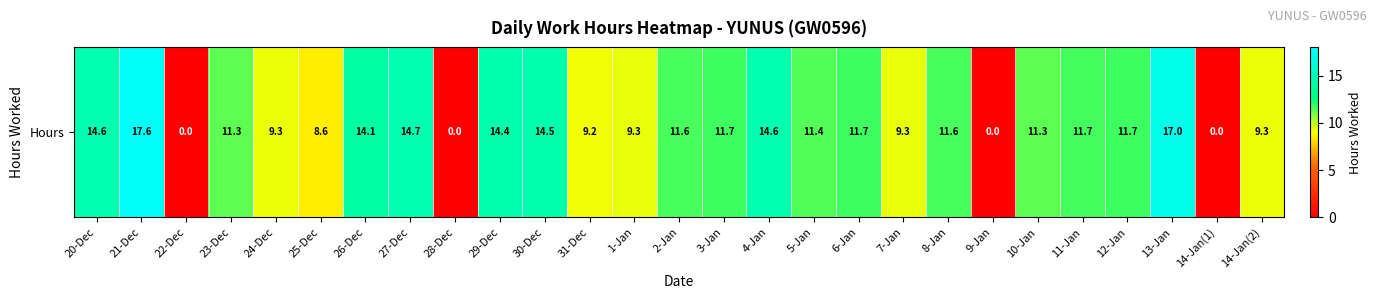

Which category has the lowest value across all series?

22-Dec